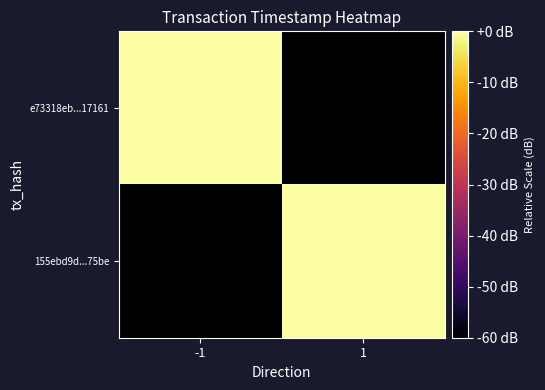

At 1, list the series in order from smallest to largest.

e73318eb...17161, 155ebd9d...75be